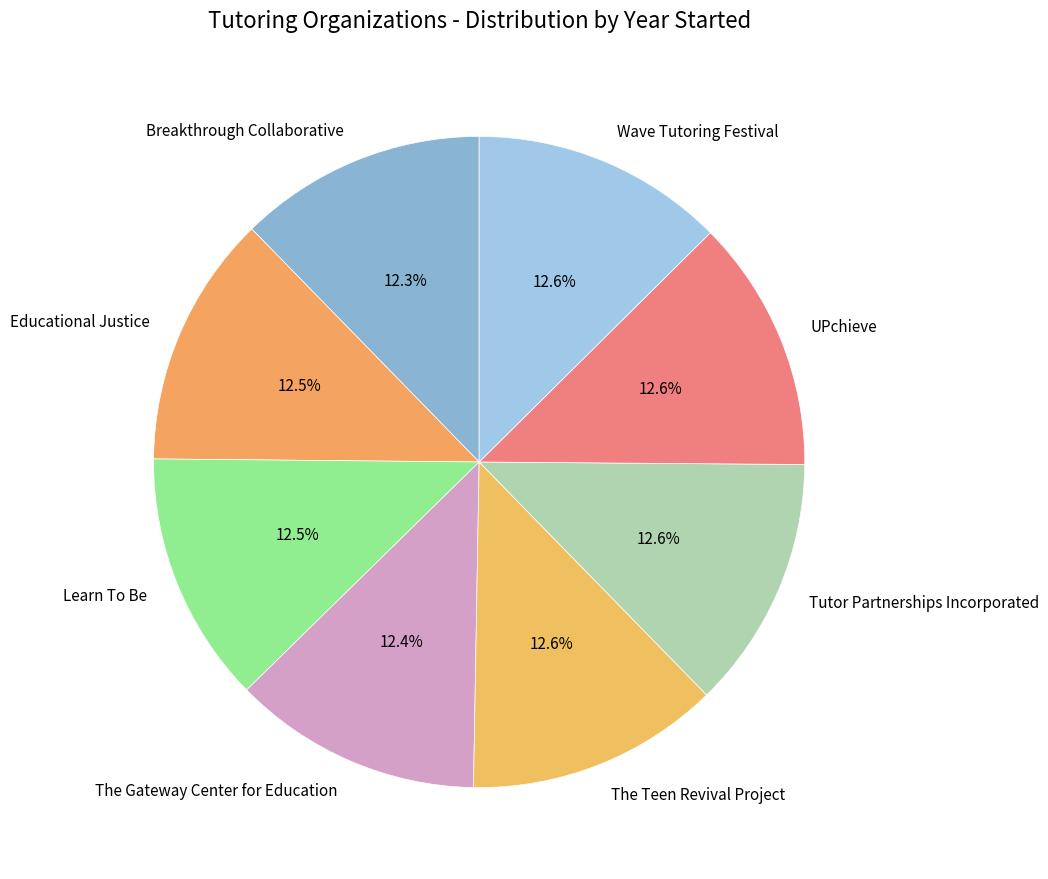

Combined, do Educational Justice and Wave Tutoring Festival account for over 50%?

No